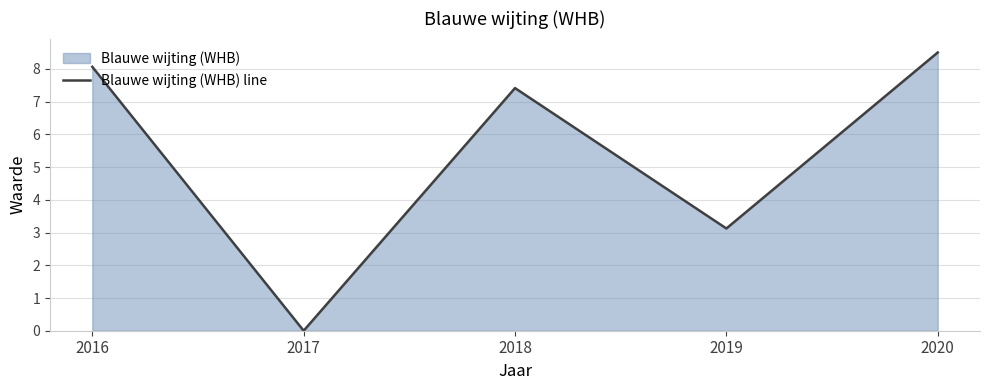

At which label does the data first exceed 7?

2016